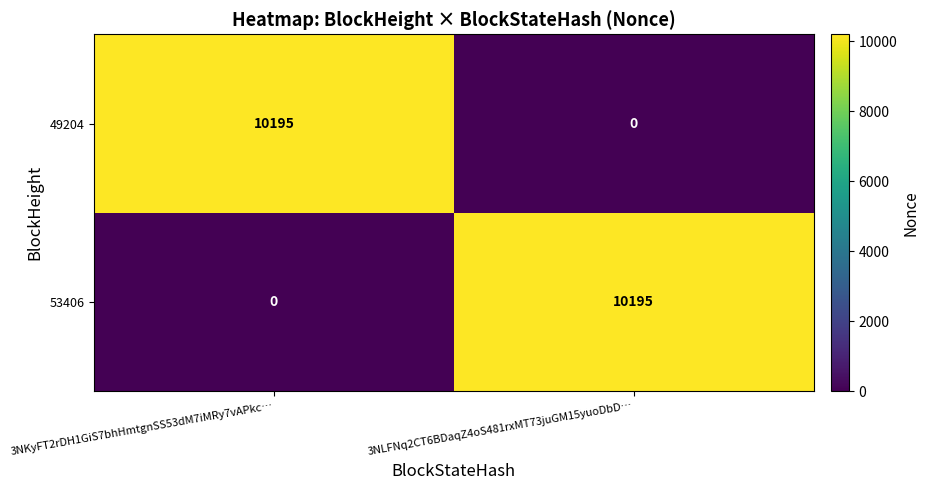

Read the 53406 value at 3NLFNq2CT6BDaqZ4oS481rxMT73juGM15yuoDbD….

10195